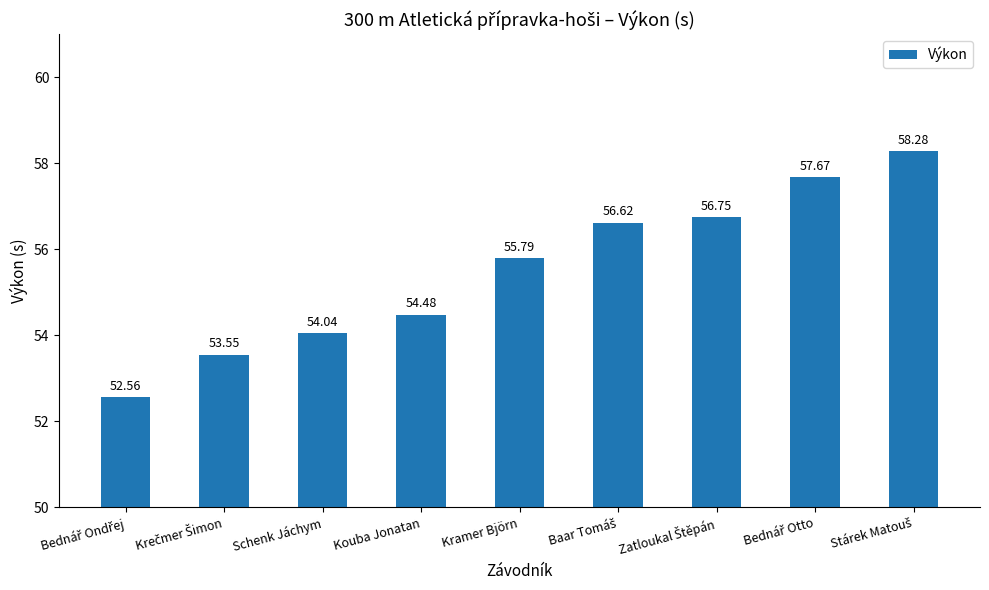

What is the label of the 4th bar from the left?

Kouba Jonatan